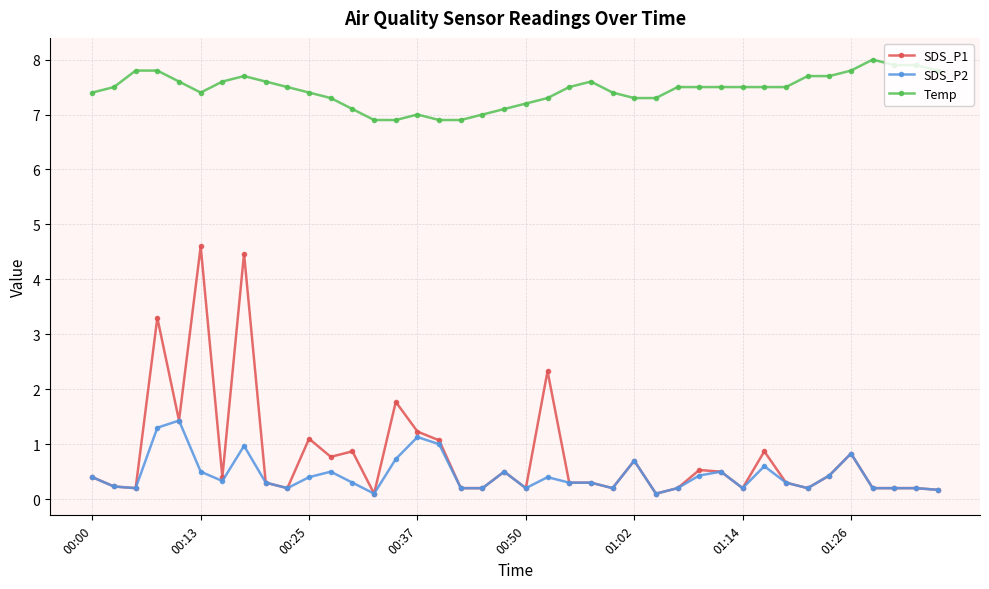

What is the value of the SDS_P2 point at the 40th from the left?

0.2